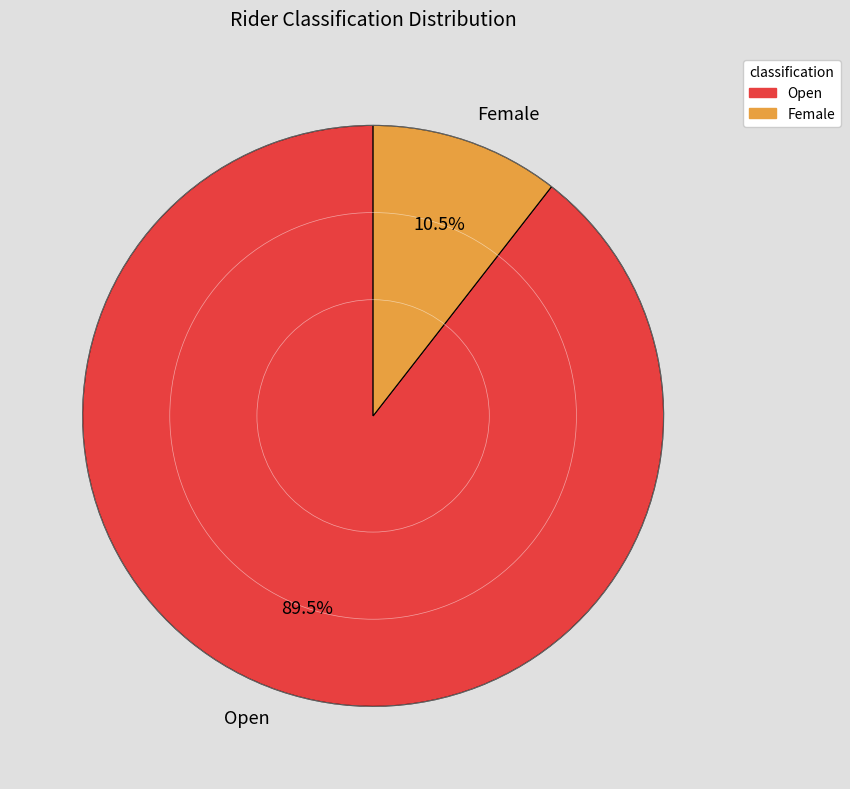

Count the number of slices in the pie.

2